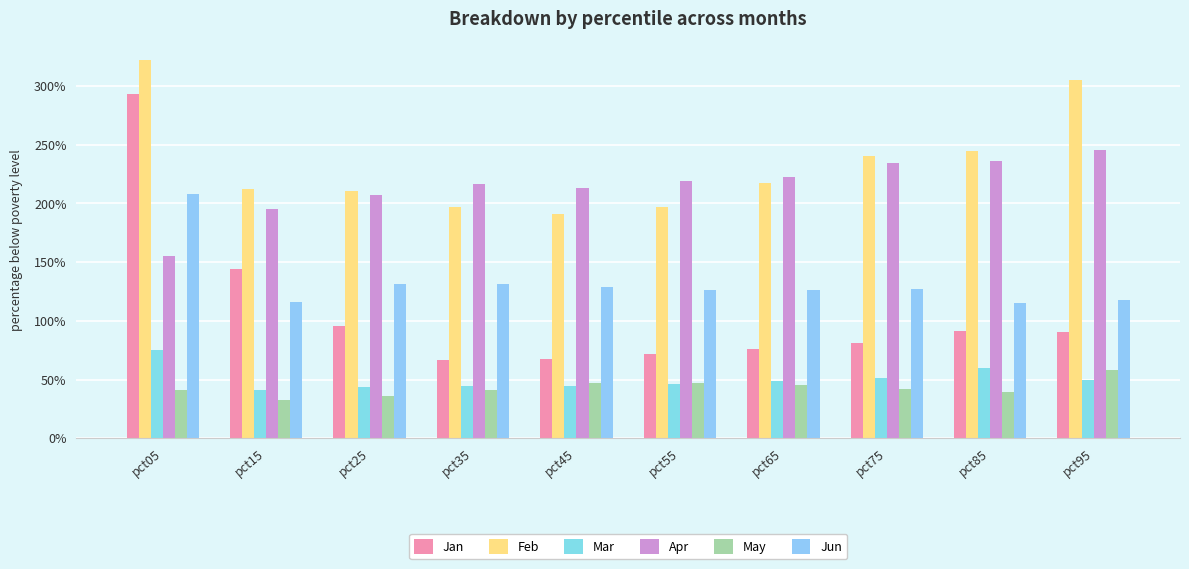

Which series has the largest range (max minus min)?

Jan